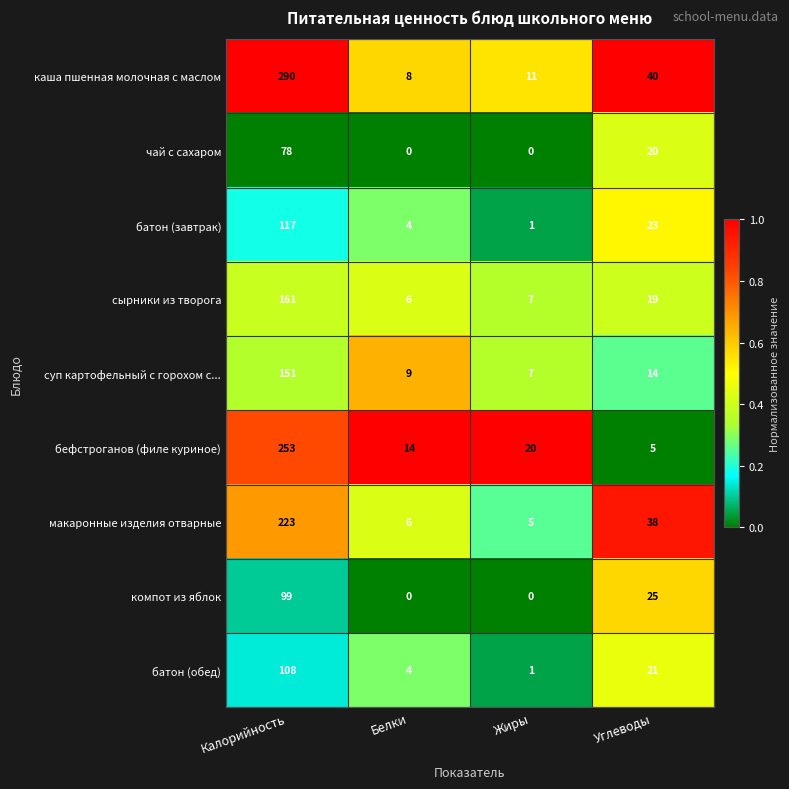

The value of сырники из творога at Калорийность is 283. True or false?

False